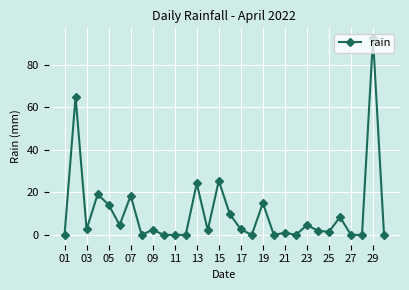

What is the sum of all values?

315.2